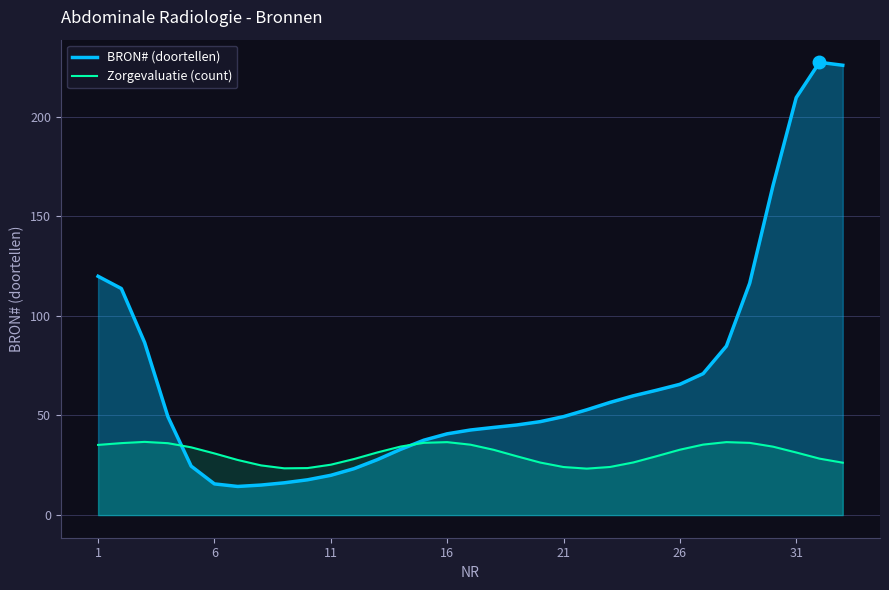

How many lines are shown in the chart?

2